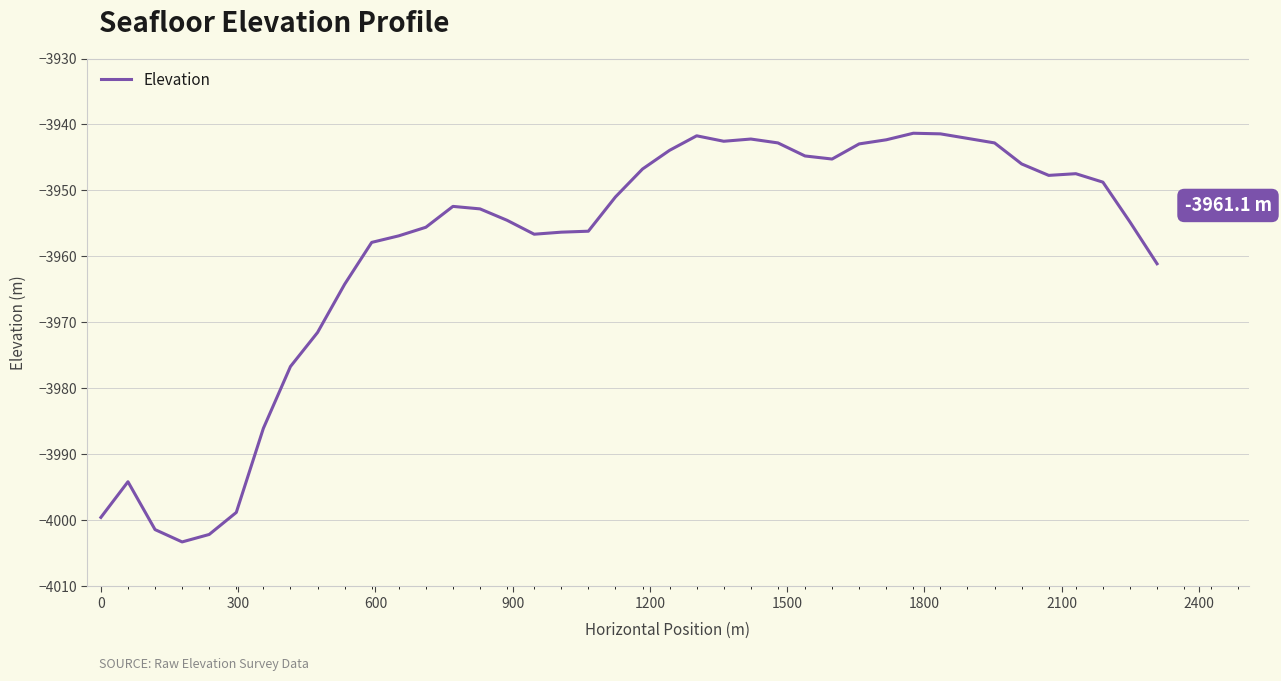

What is the greatest value displayed?

-3941.3